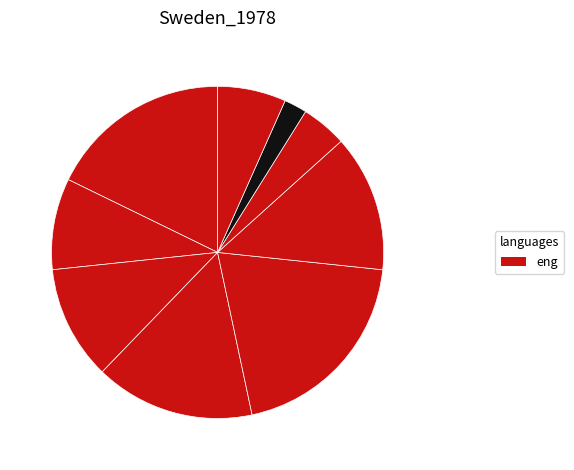

What is the smallest slice in the pie chart?

1